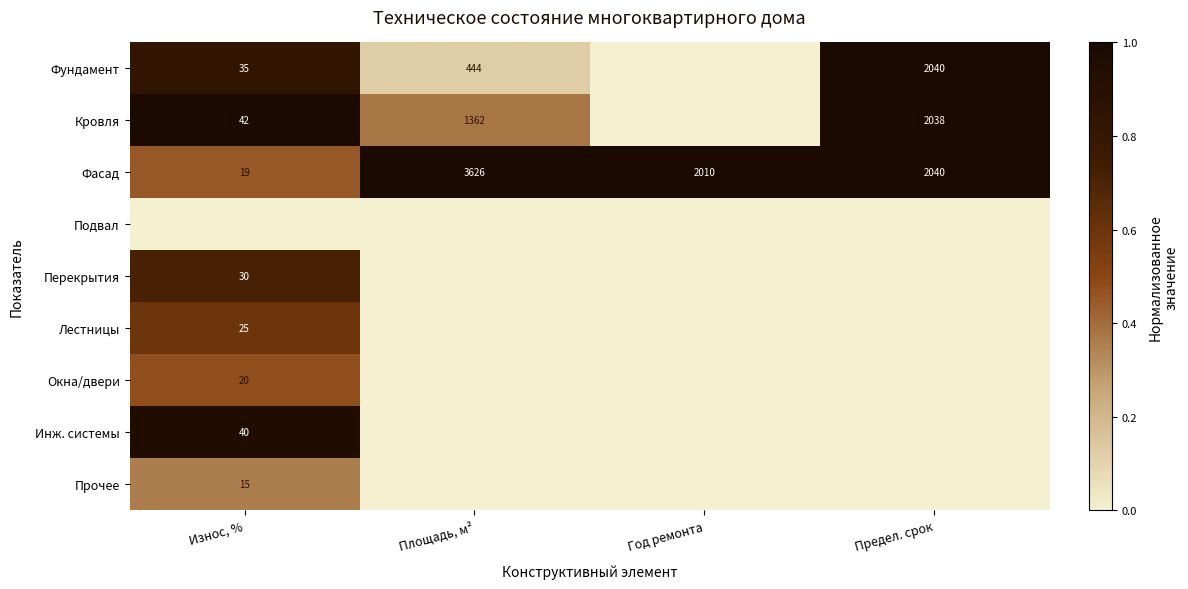

What is the difference between the Фундамент values at Площадь, м² and Предел. срок?

1596